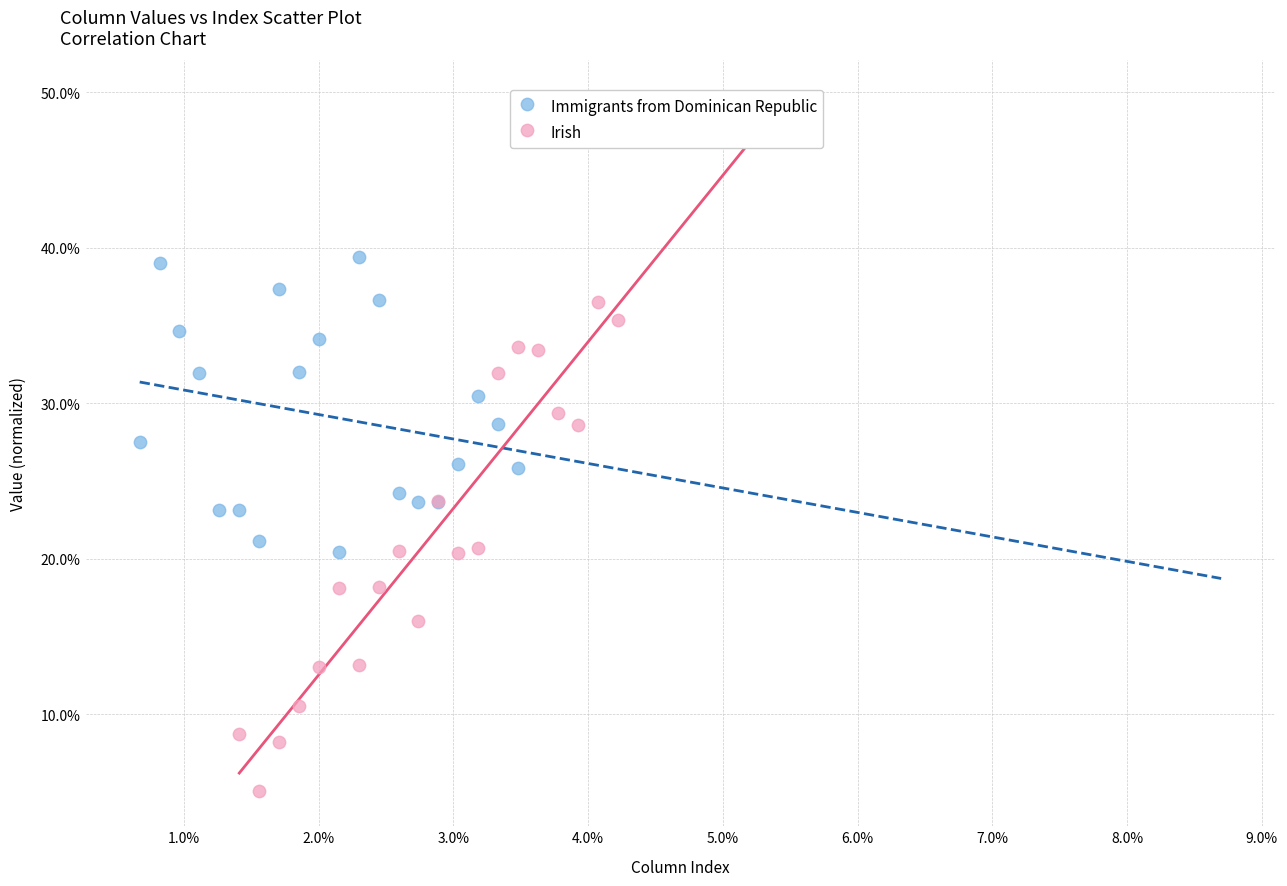

Which series reaches the maximum Y coordinate?

Immigrants from Dominican Republic